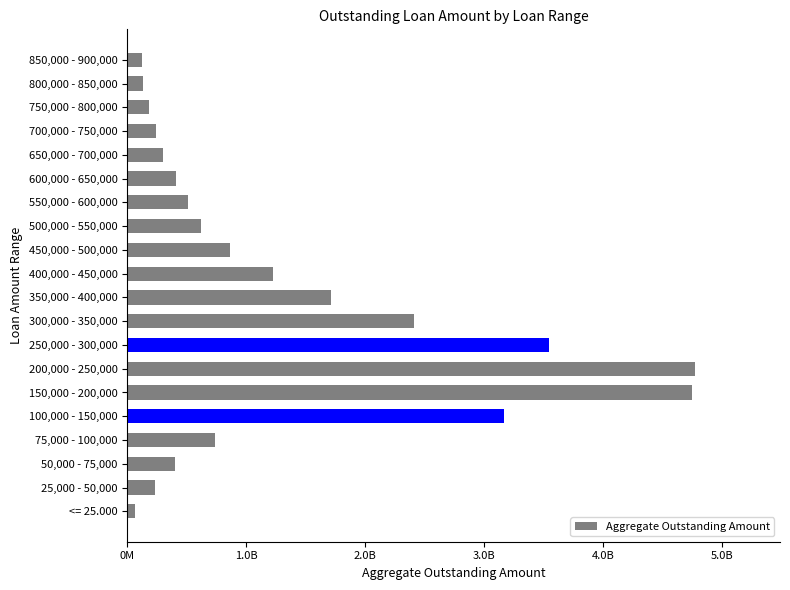

What is the sum of all values?

26427556122.6